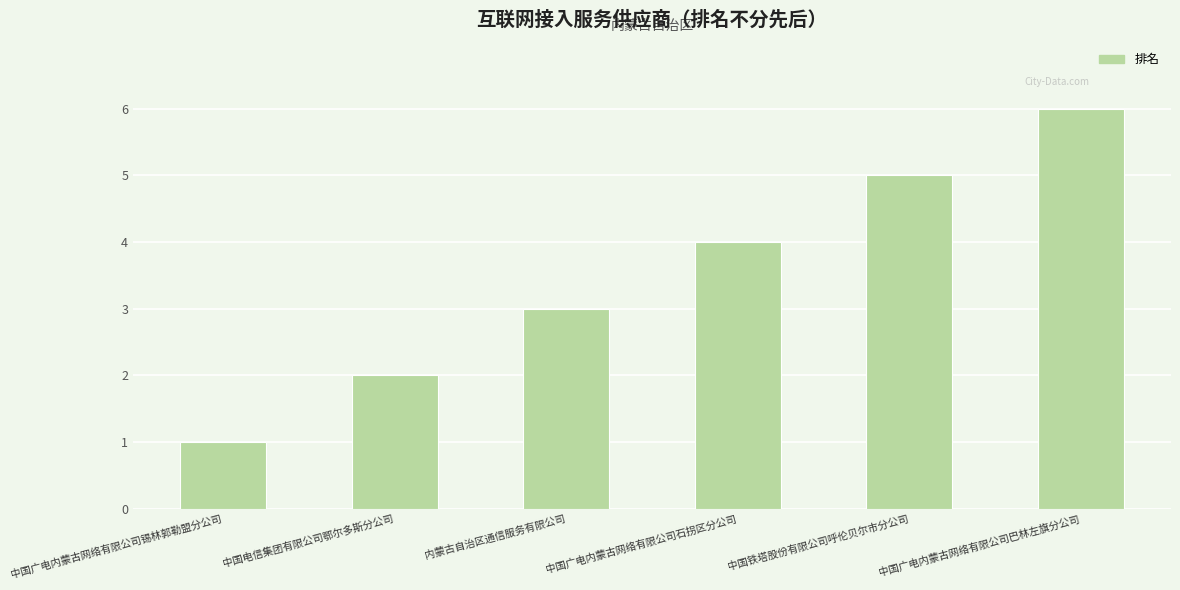

How many distinct data groups are displayed?

1